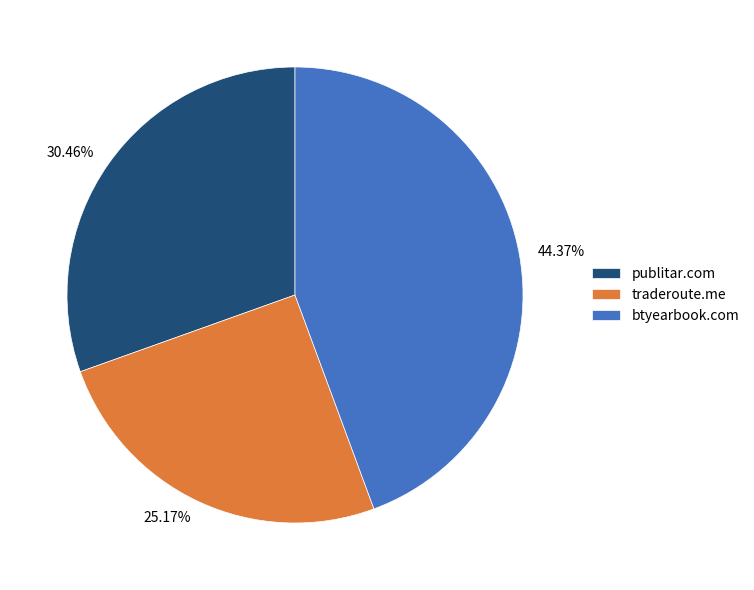

To the nearest percent, what is the difference between the largest and smallest slice percentages?

19%